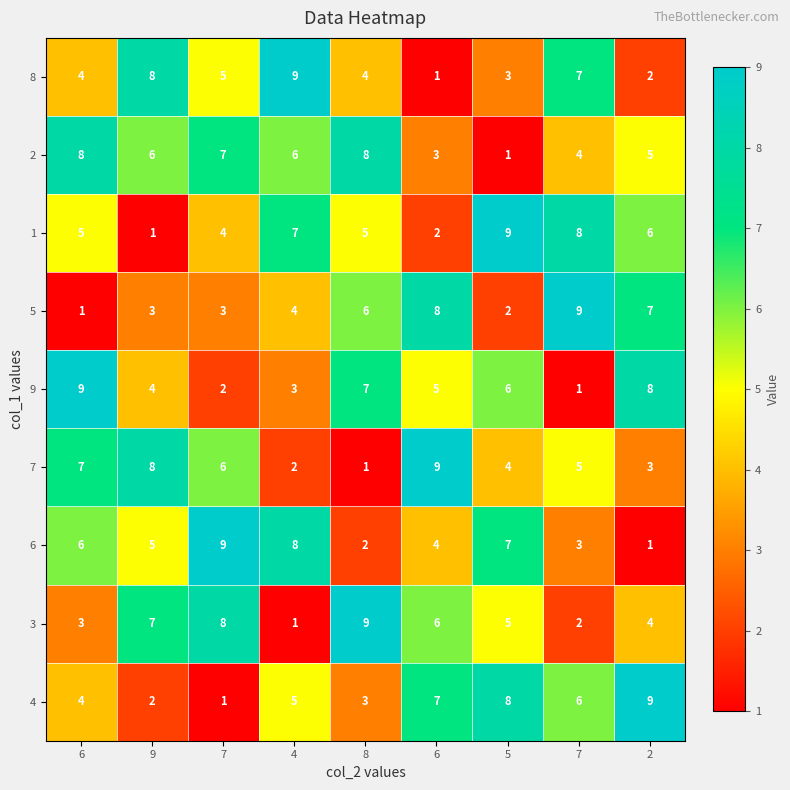

Count the number of data series in this chart.

9